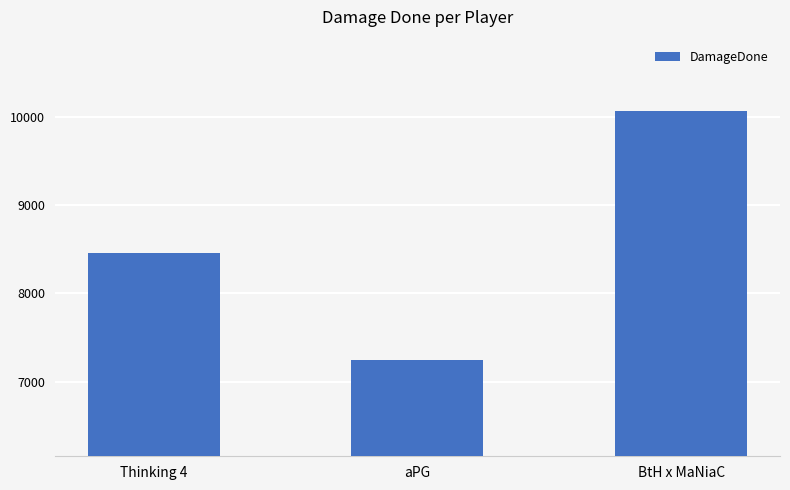

List the labels in order of value, smallest first.

aPG, Thinking 4, BtH x MaNiaC